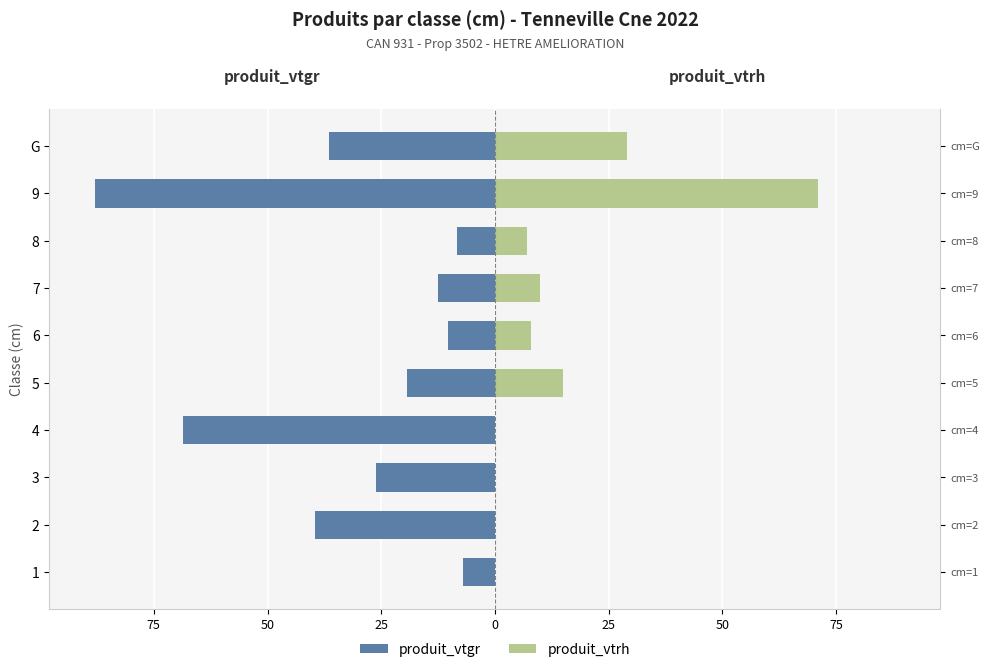

At how many categories does at least one series exceed -6?

10